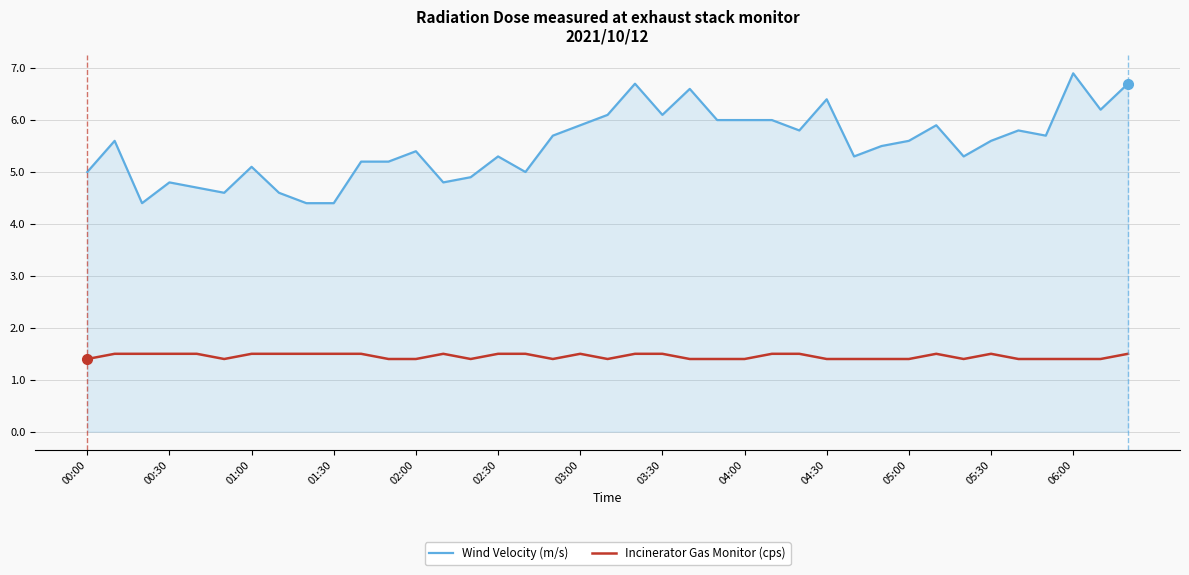

Rank the series by their average value, from highest to lowest.

Wind Velocity (m/s), Incinerator Gas Monitor (cps)